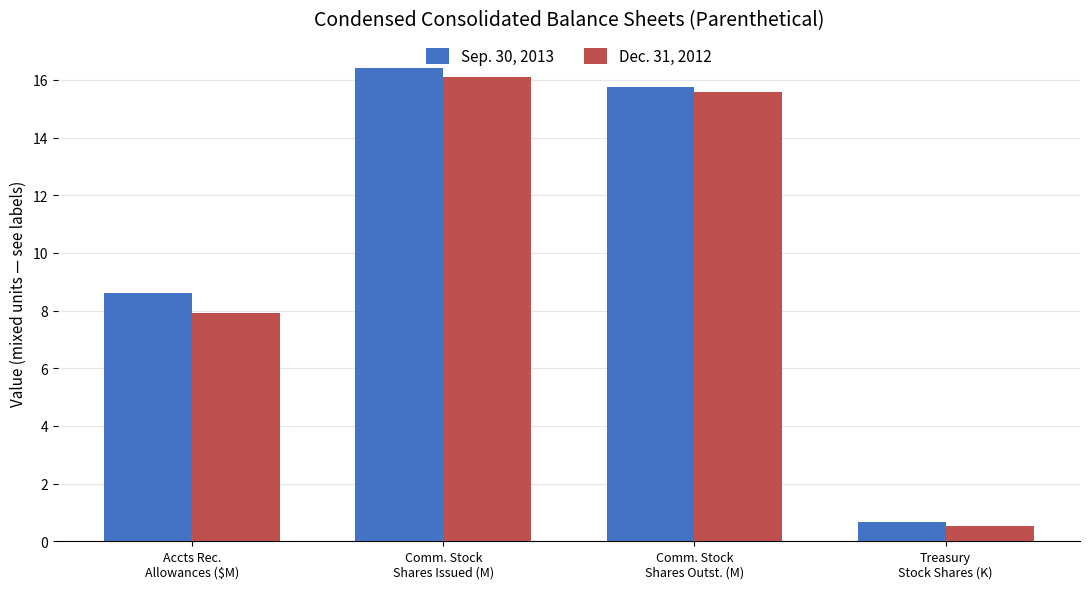

At which label does Dec. 31, 2012 first exceed 15?

Comm. Stock
Shares Issued (M)